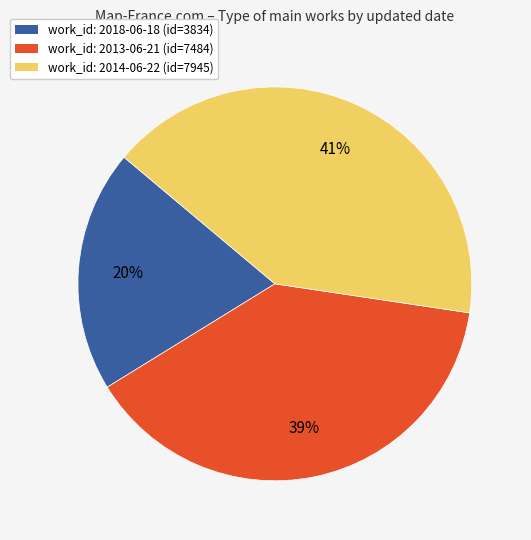

To the nearest percent, what is the difference between the largest and smallest slice percentages?

21%